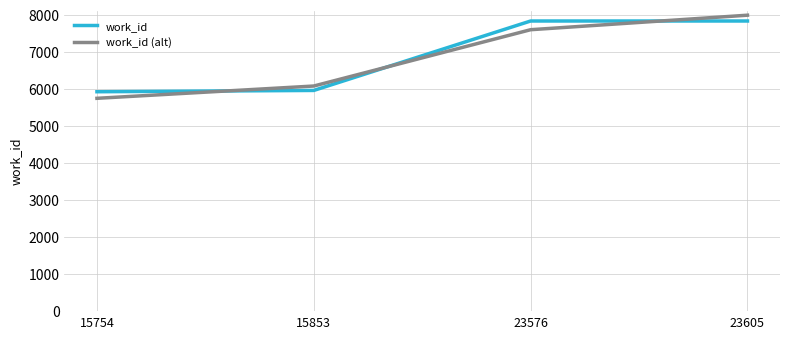

How many intersections are there between work_id and work_id (alt)?

3